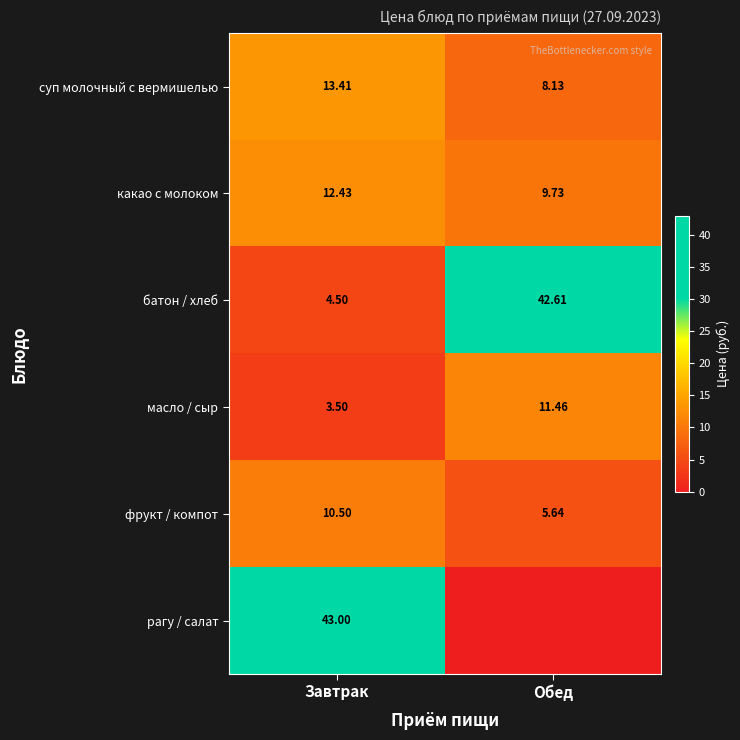

What value does the масло / сыр series have at Обед?

11.5